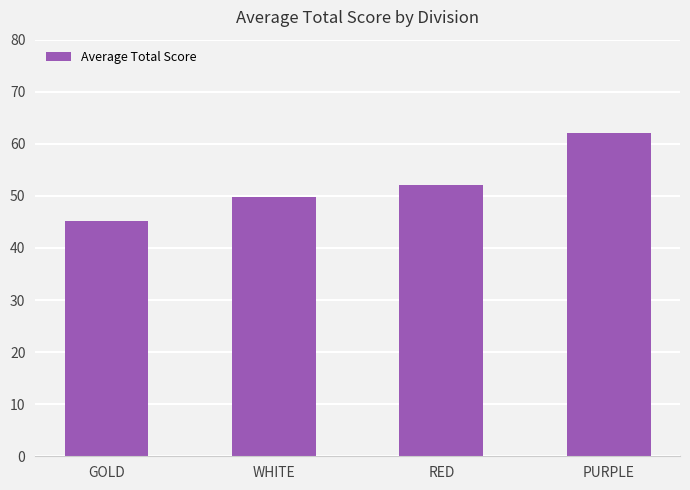

What is the change in value from GOLD to WHITE?

+4.7